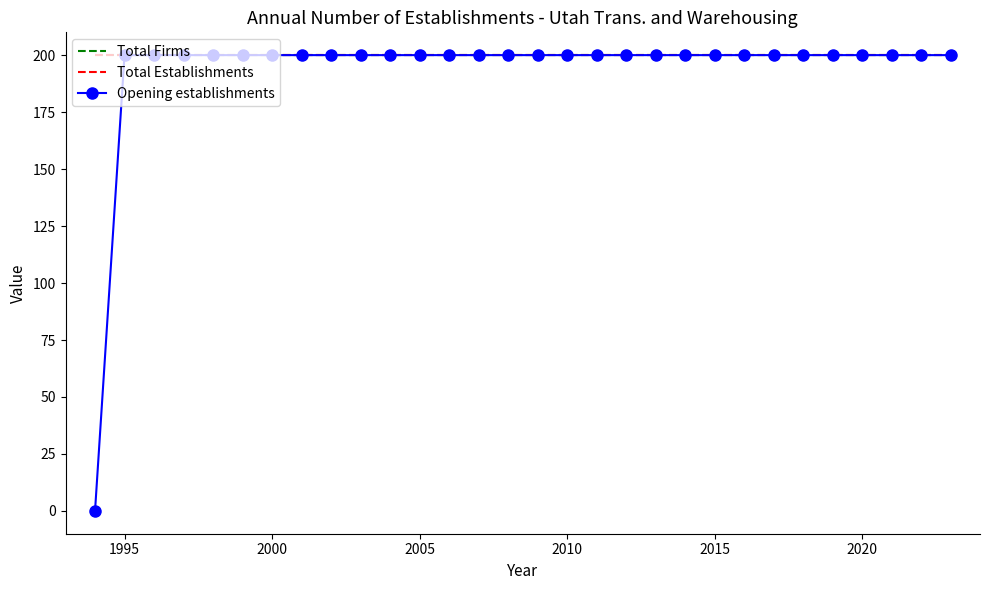

True or false: Total Establishments and Total Firms cross at least once.

False